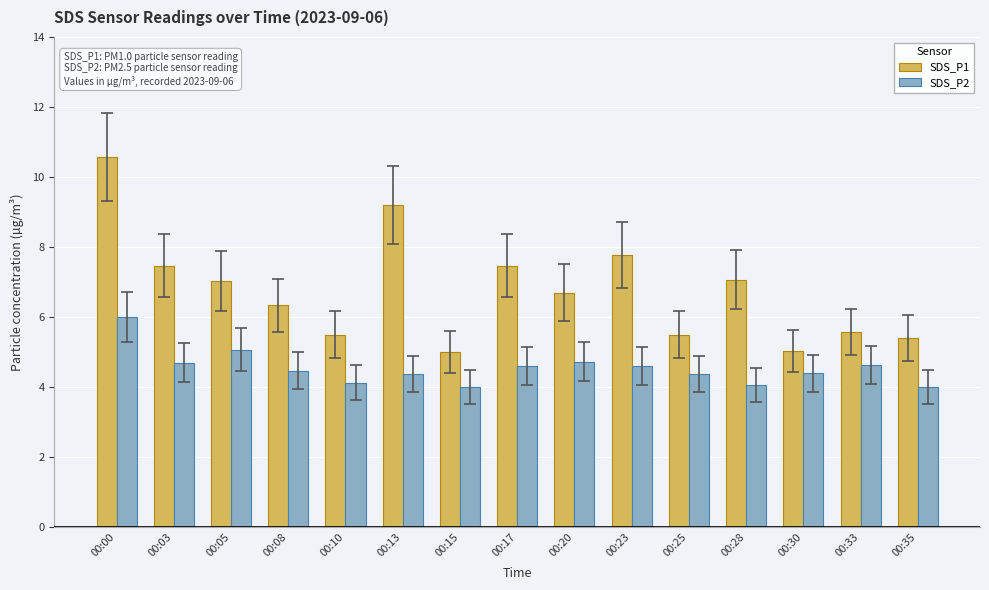

At which category is the sum across all series the highest?

00:00